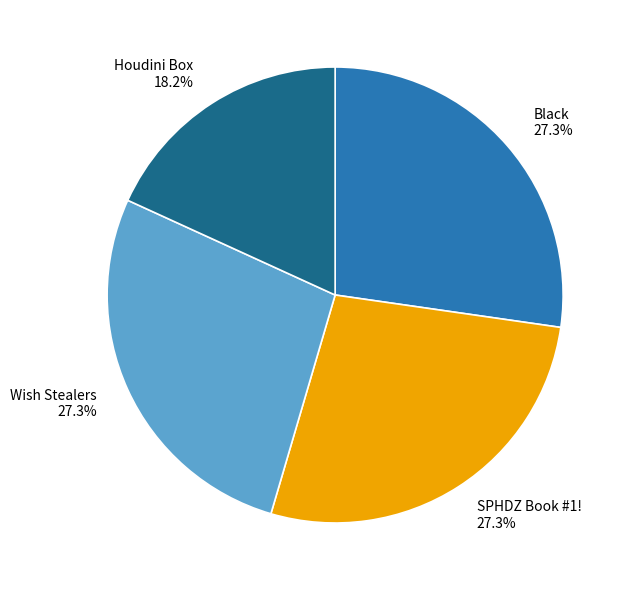

Is the sum of SPHDZ Book #1! and Black greater than half?

Yes